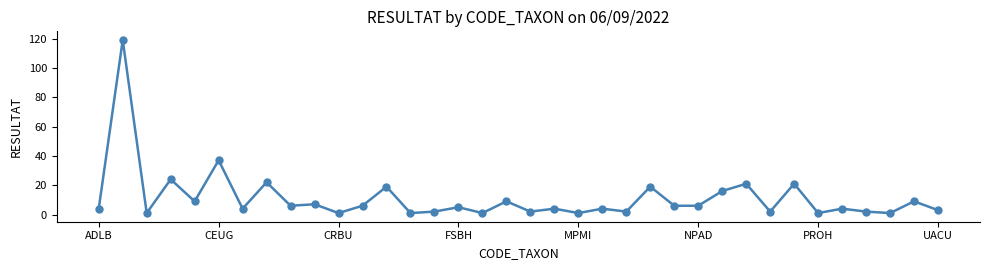

What is the maximum value shown in the chart?

119